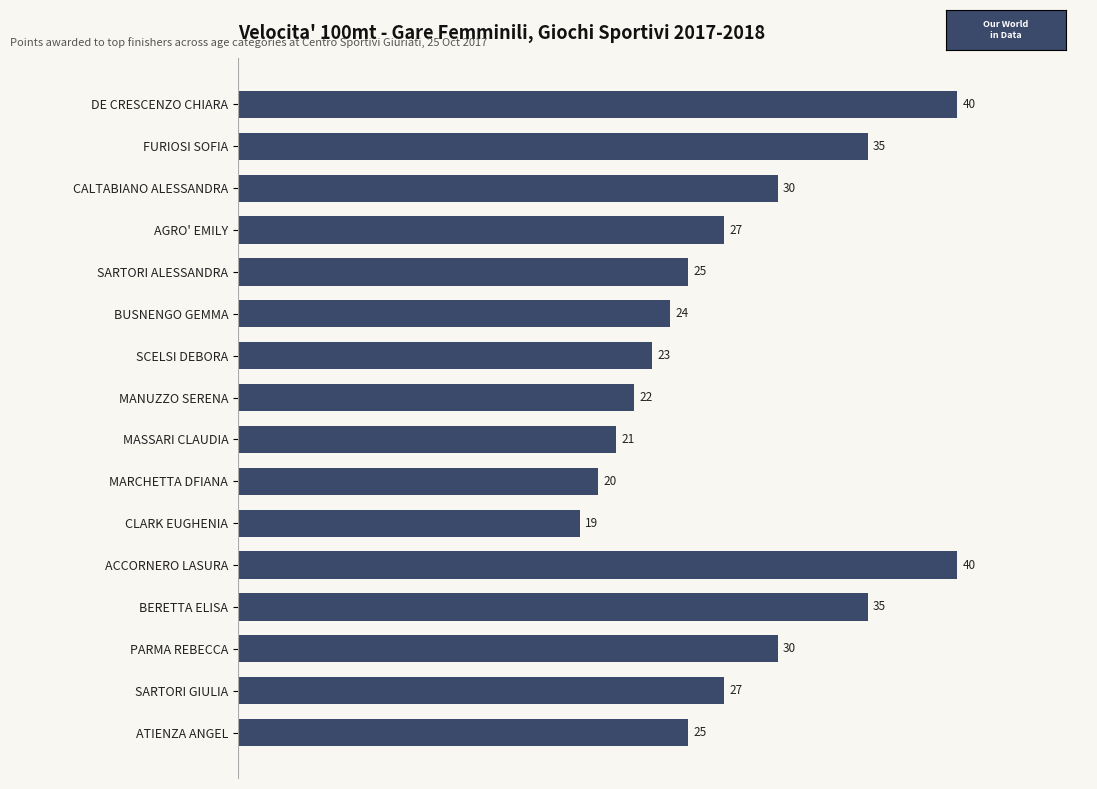

Count the number of data series in this chart.

1